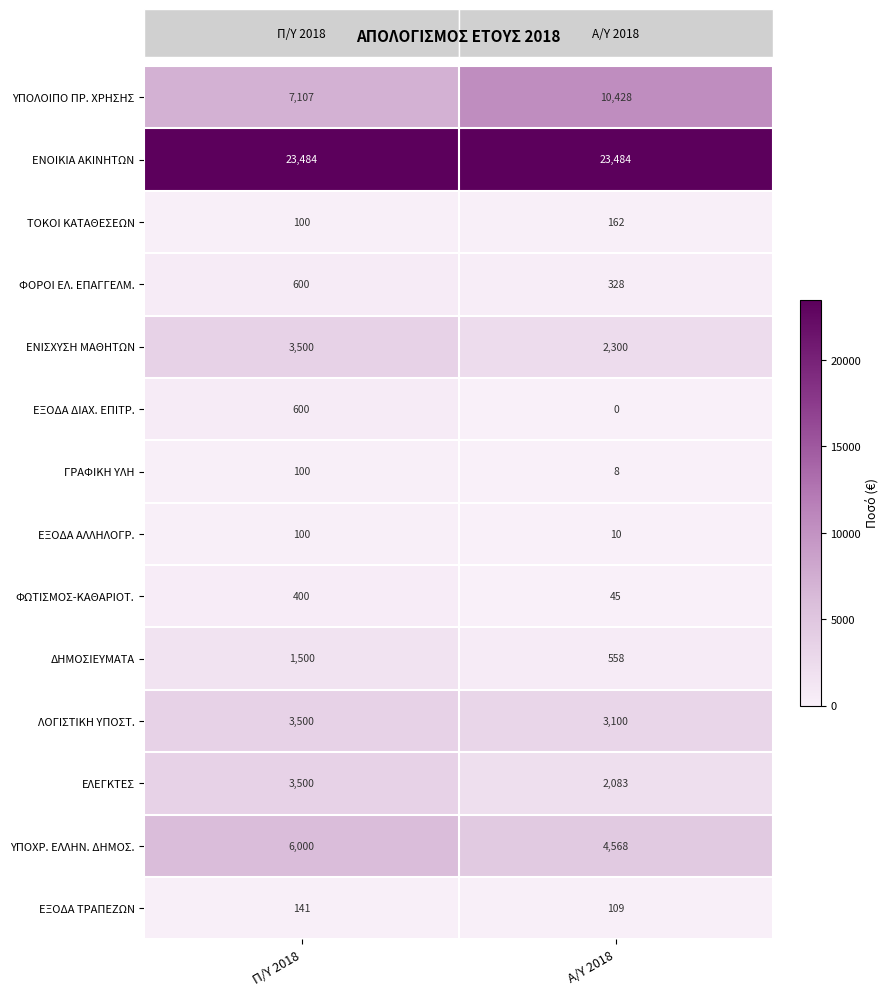

Is it true that ΕΞΟΔΑ ΑΛΛΗΛΟΓΡ. equals 140 at Π/Υ 2018?

False